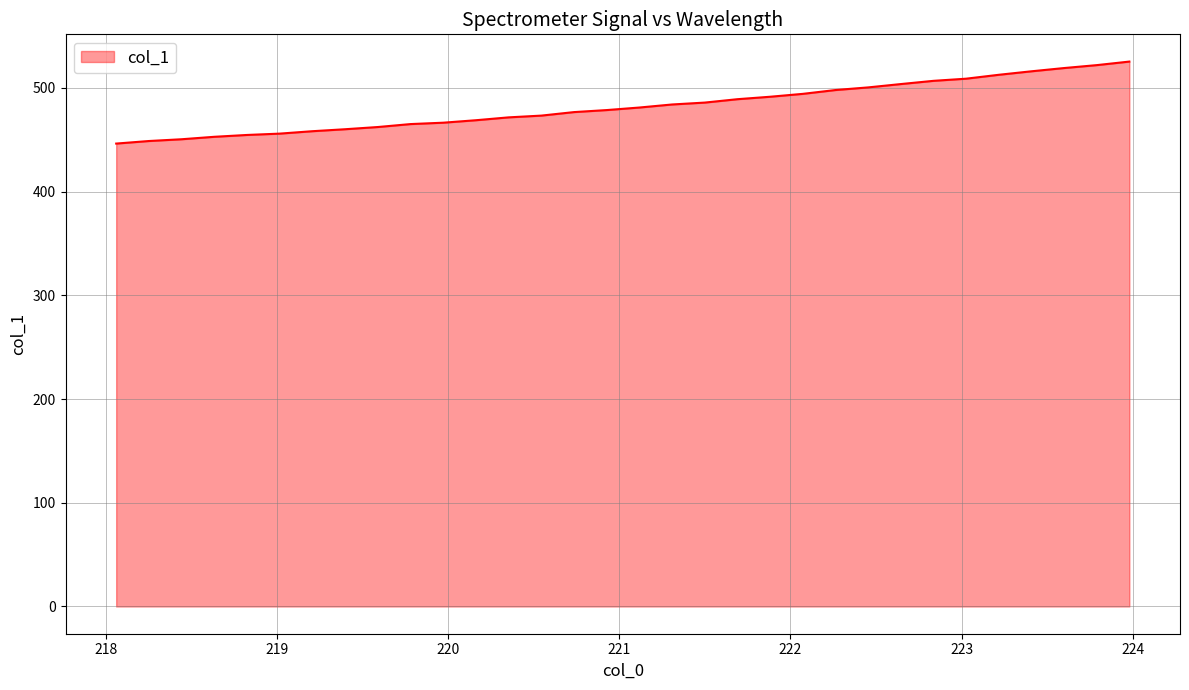

Count the number of categories in the chart.

32